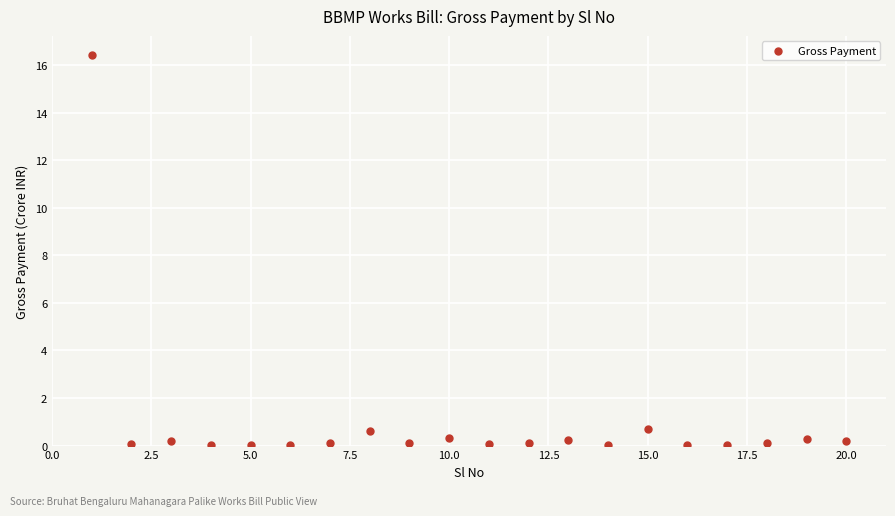

What is the range of X values (max minus min)?

19.0